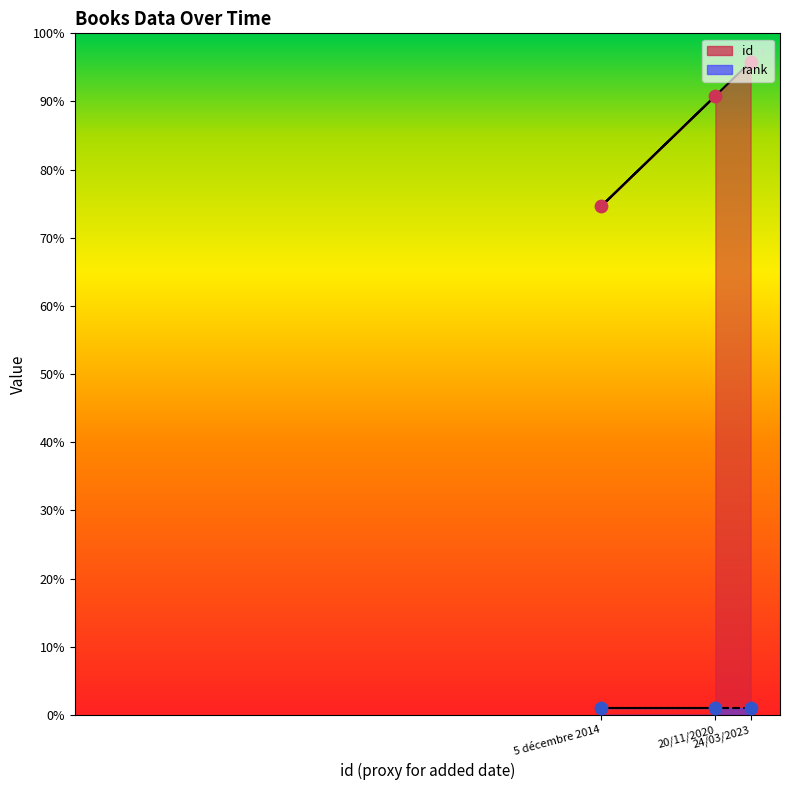

Approximately how many times larger is the value at 5 décembre 2014 compared to 24/03/2023?

0.8